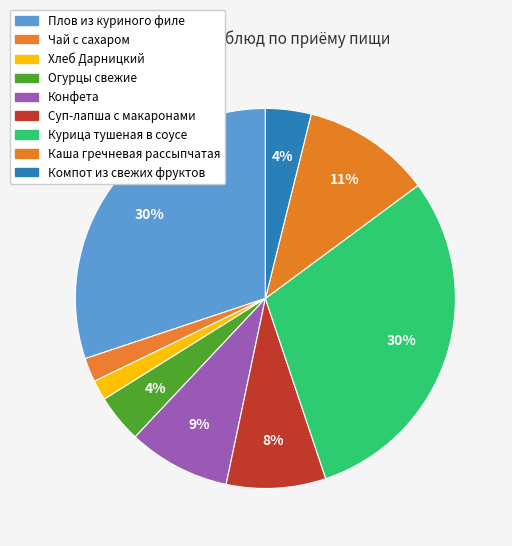

Rank the categories by value from lowest to highest.

Хлеб Дарницкий, Чай с сахаром, Компот из свежих фруктов, Огурцы свежие, Суп-лапша с макаронами, Конфета, Каша гречневая рассыпчатая, Курица тушеная в соусе, Плов из куриного филе